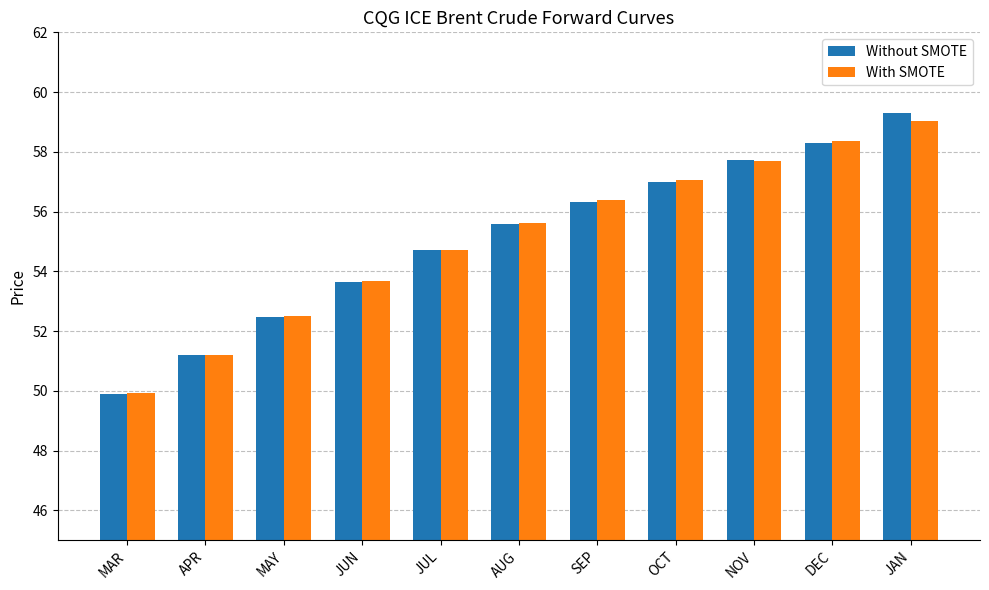

Where does the Without SMOTE series first go above 55?

AUG